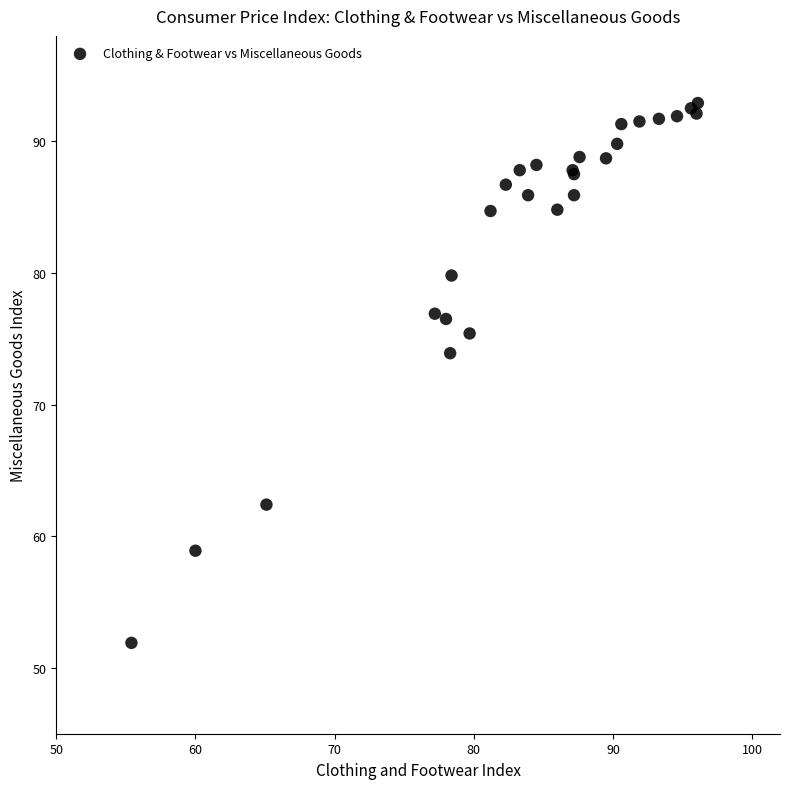

What Y value in the scatter plot is closest to 72?

73.9